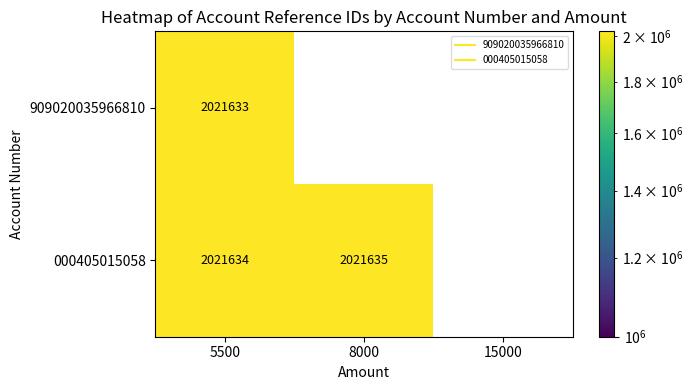

Between 0 and 1, which series saw the biggest shift?

000405015058_5500